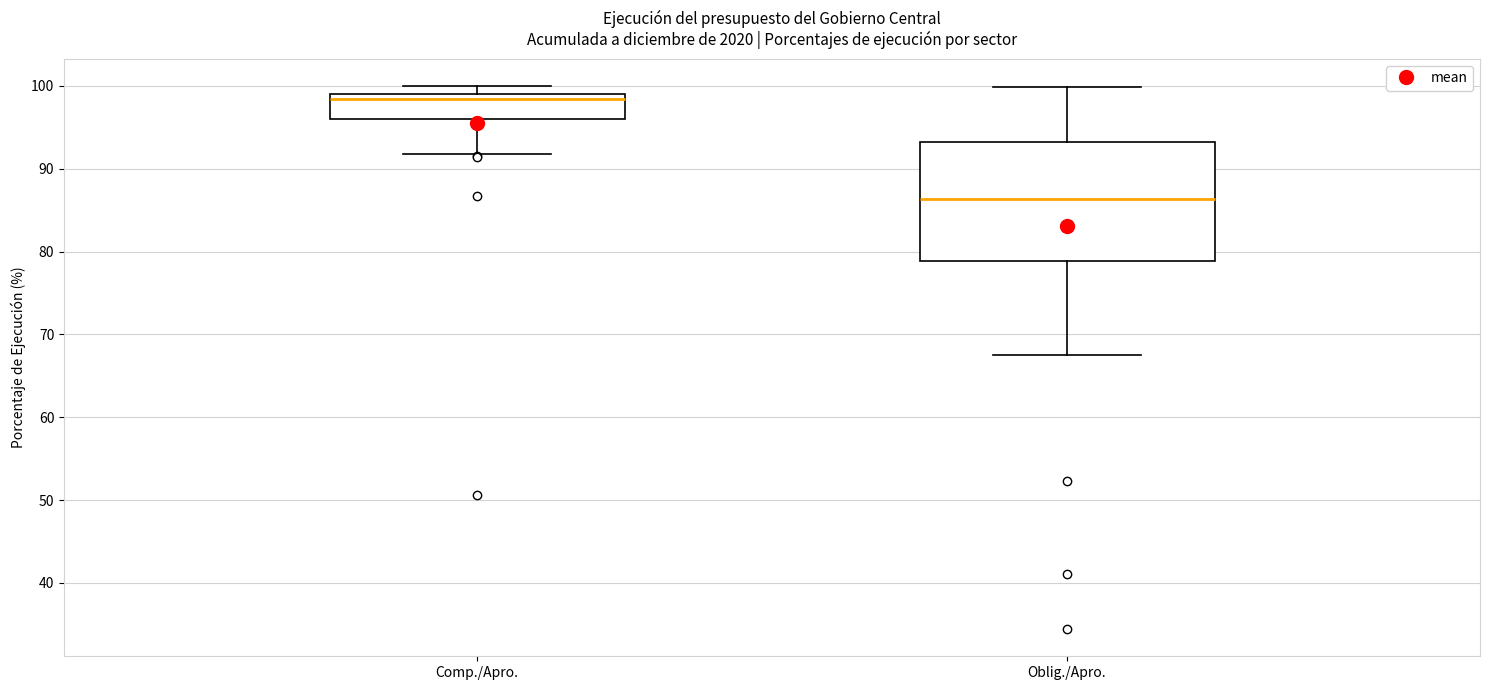

Where does the upper whisker of the box for Oblig./Apro. end on the y-axis? The values are not printed on the chart, so give them approximately, as read against the axis.

100